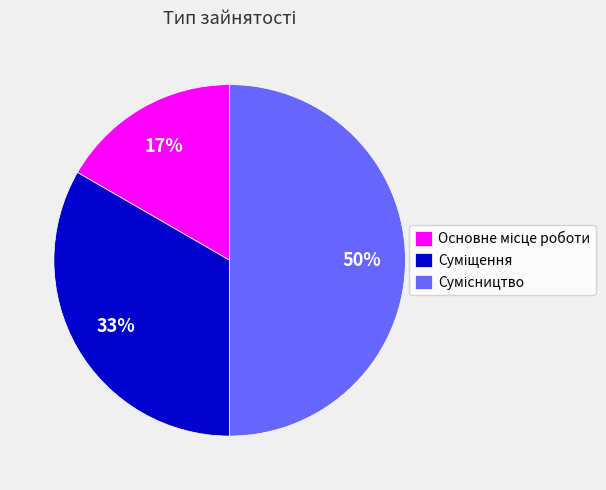

To the nearest percent, what is the difference between the largest and smallest slice percentages?

33%